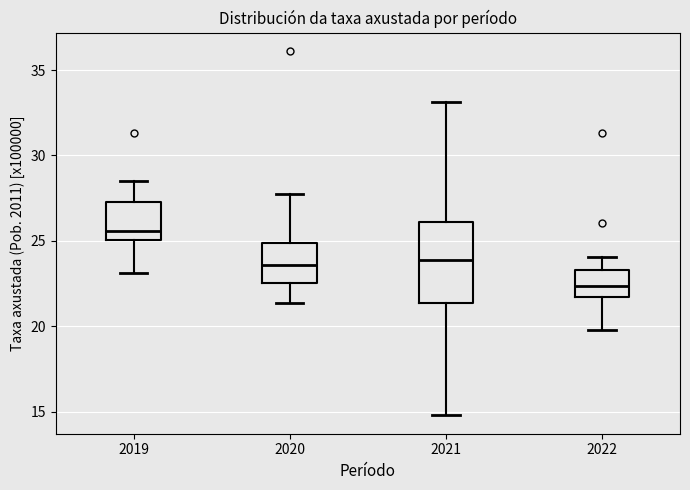

Reading left to right, transcribe this box plot: for each box, give where its median line is, the range the box spans, and where its two whiskers end, as read against the y-axis. The values are not printed on the chart, so give them approximately, as read against the axis.

2019: median 25.5, box 25.0 to 27.5, whiskers 23.0 to 28.5
2020: median 23.5, box 22.5 to 25.0, whiskers 21.5 to 28.0
2021: median 24.0, box 21.5 to 26.0, whiskers 15.0 to 33.0
2022: median 22.5, box 21.5 to 23.5, whiskers 20.0 to 24.0